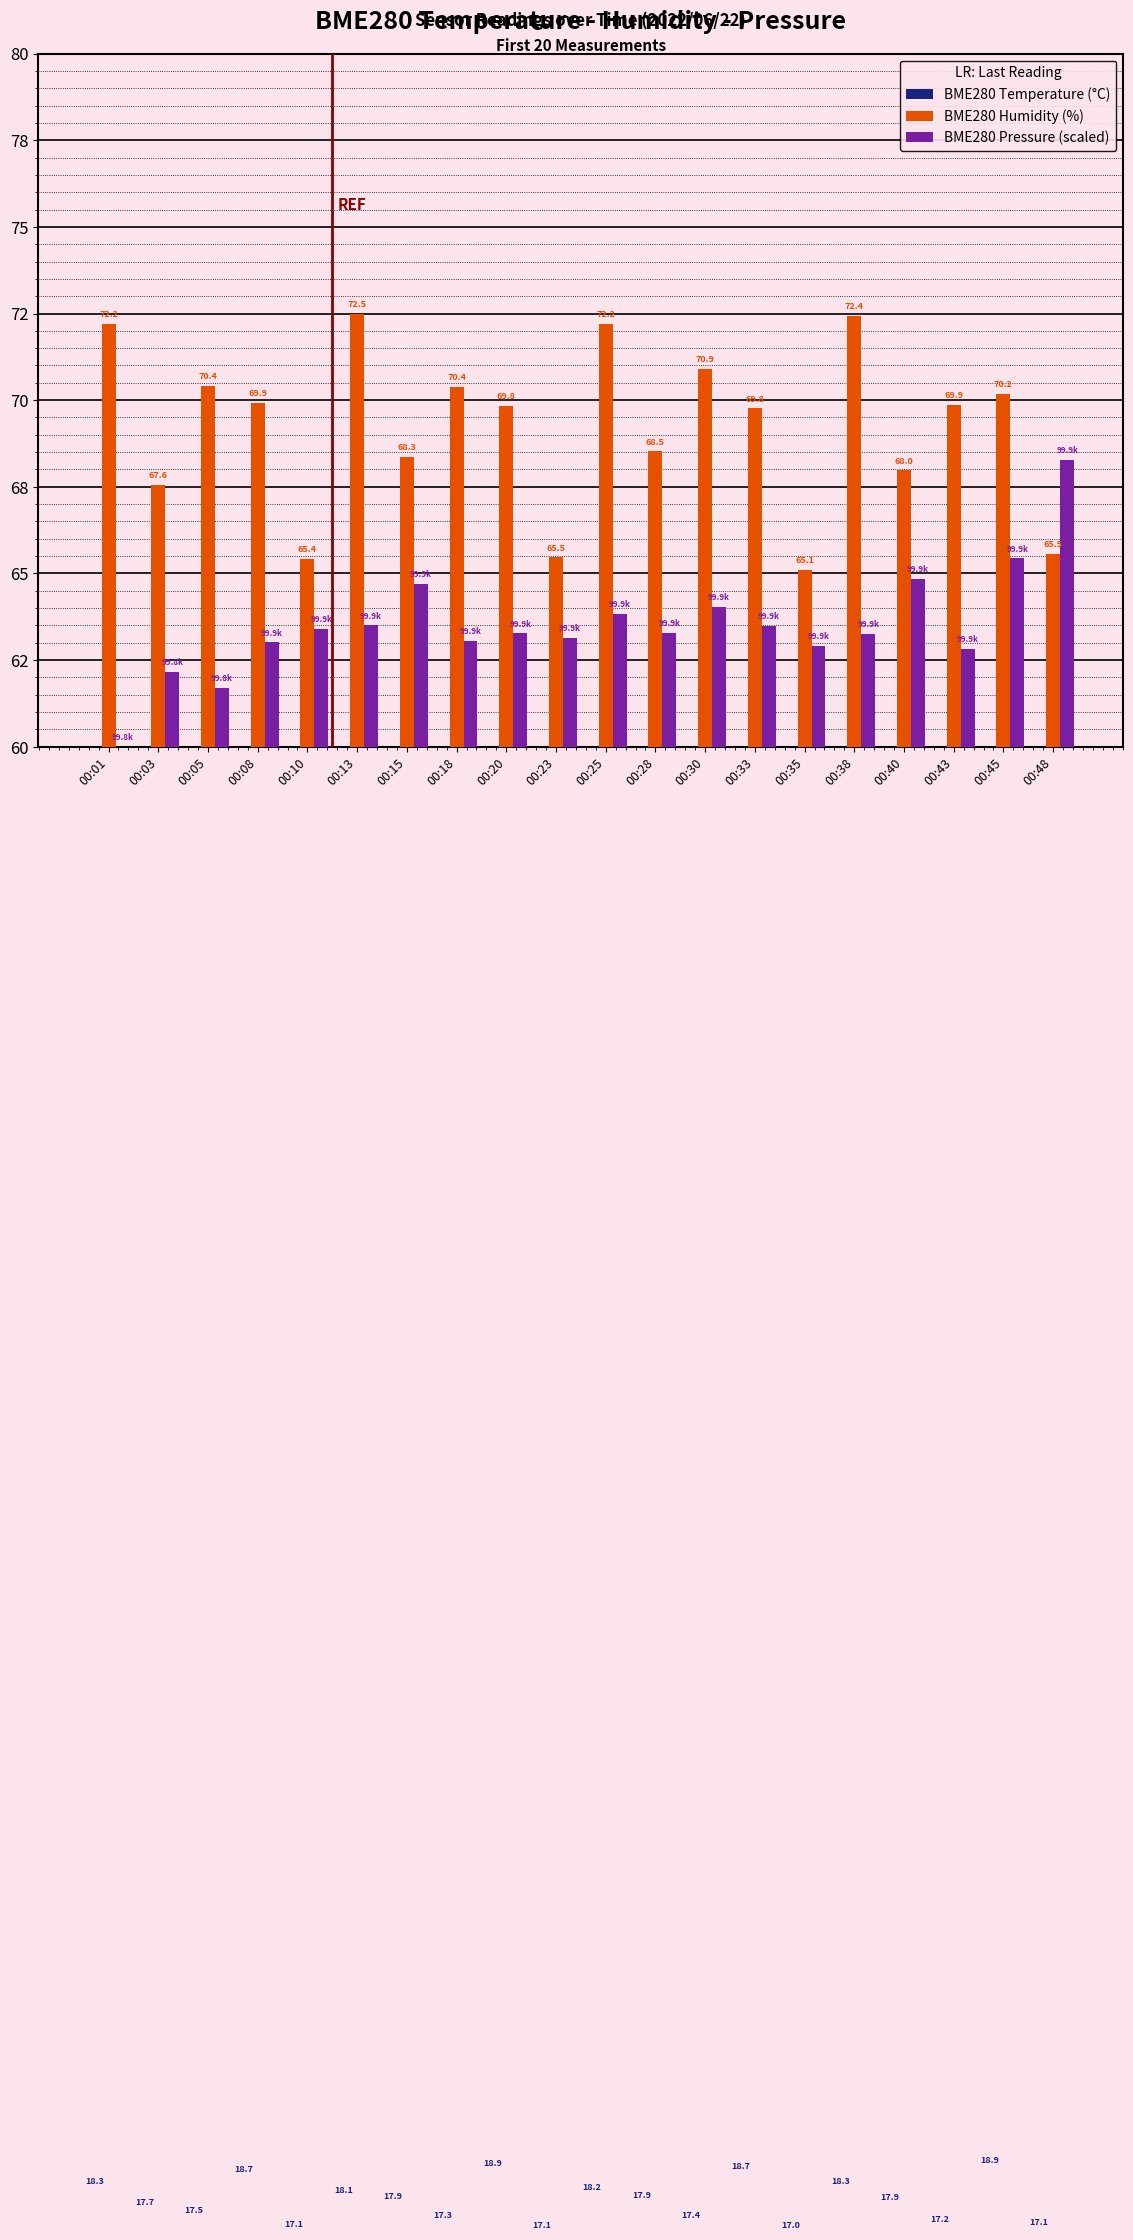

Reading left to right, what are all the values shown in this chart?

BME280 Temperature (°C): 00:01=18.3	00:03=17.7	00:05=17.5	00:08=18.7	00:10=17.1	00:13=18.1	00:15=17.9	00:18=17.3	00:20=18.9	00:23=17.1	00:25=18.2	00:28=17.9	00:30=17.4	00:33=18.7	00:35=17.0	00:38=18.3	00:40=17.9	00:43=17.2	00:45=18.9	00:48=17.1
BME280 Humidity (%): 00:01=72.2	00:03=67.6	00:05=70.4	00:08=69.9	00:10=65.4	00:13=72.5	00:15=68.3	00:18=70.4	00:20=69.8	00:23=65.5	00:25=72.2	00:28=68.5	00:30=70.9	00:33=69.8	00:35=65.1	00:38=72.4	00:40=68.0	00:43=69.9	00:45=70.2	00:48=65.5
BME280 Pressure (scaled): 00:01=60.0	00:03=62.2	00:05=61.7	00:08=63.0	00:10=63.4	00:13=63.5	00:15=64.7	00:18=63.0	00:20=63.3	00:23=63.1	00:25=63.8	00:28=63.3	00:30=64.0	00:33=63.5	00:35=62.9	00:38=63.2	00:40=64.8	00:43=62.8	00:45=65.4	00:48=68.3